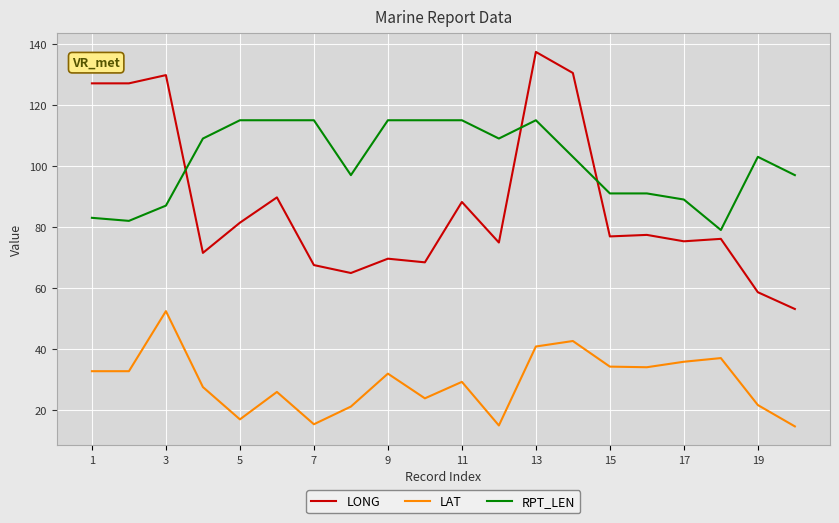

Count the number of data series in this chart.

3